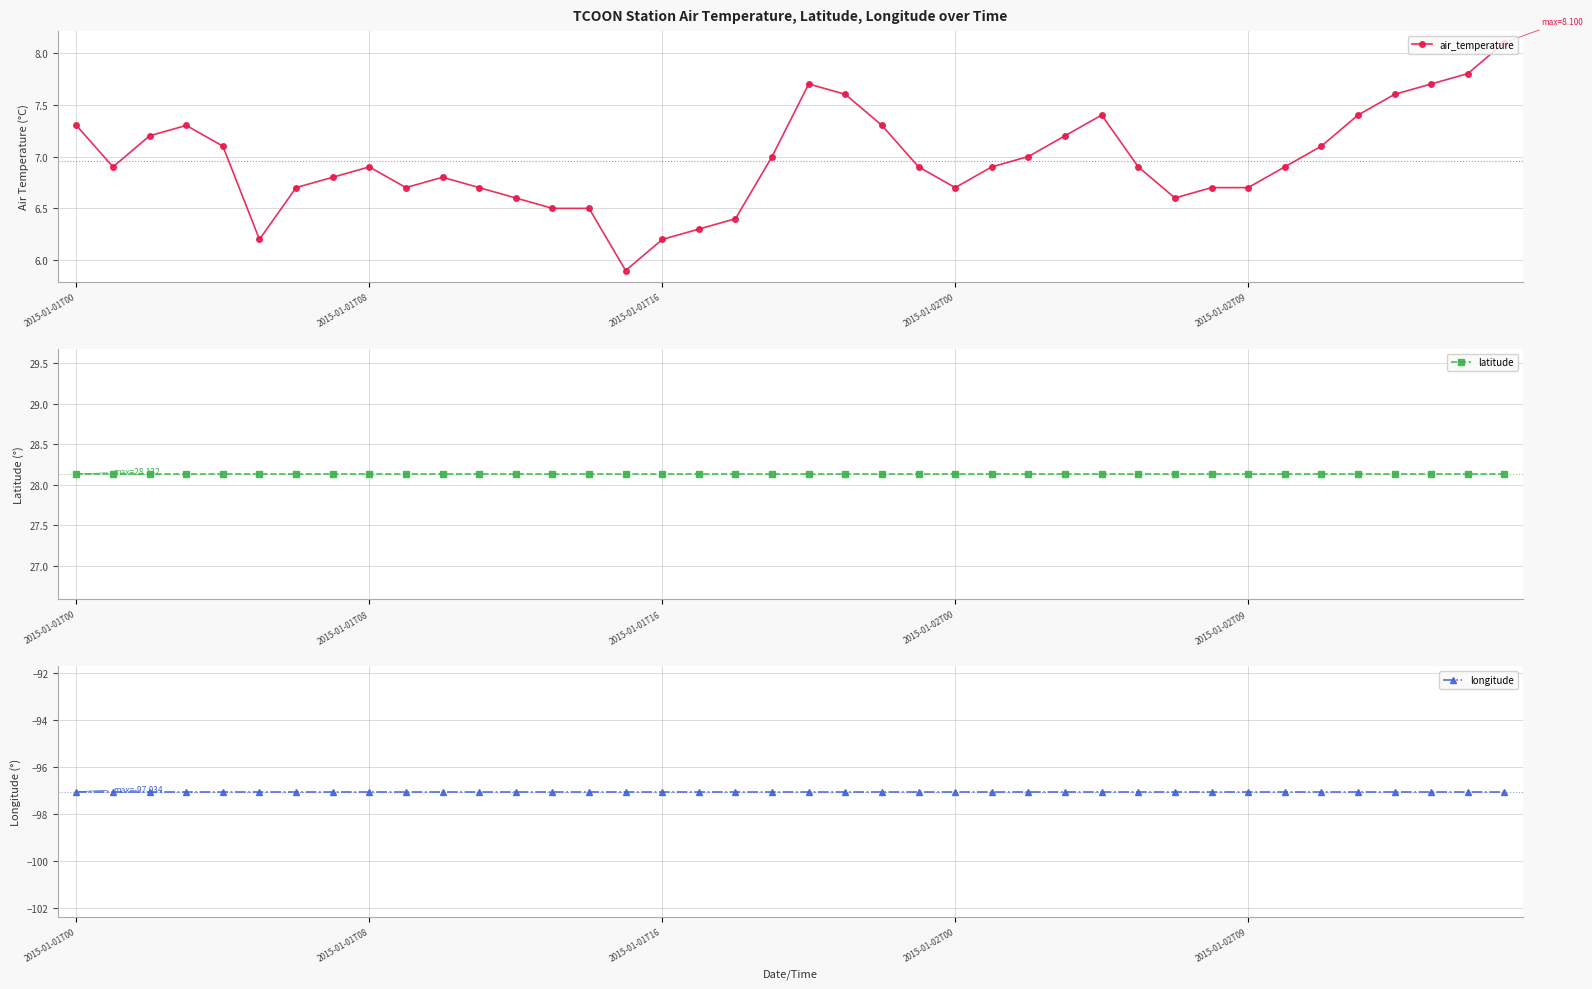

Is the value of longitude at 23 greater than the value of latitude at 6?

No